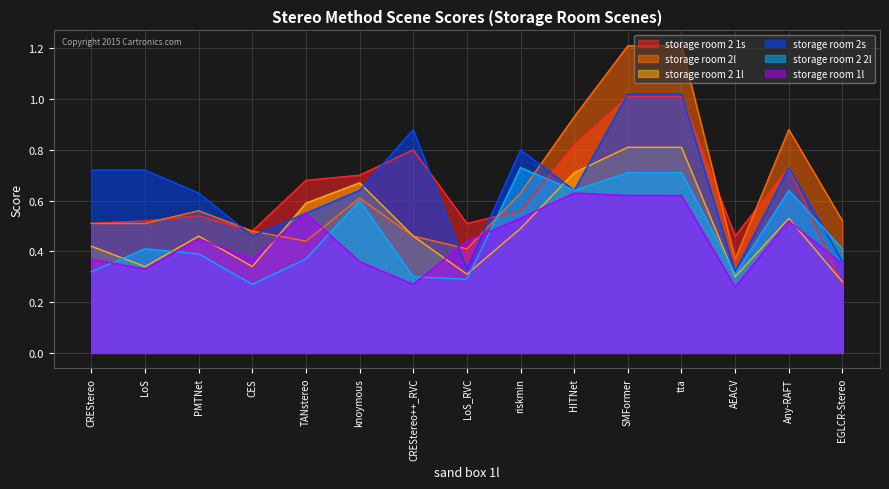

Which series has the largest total across all categories?

storage room 2s